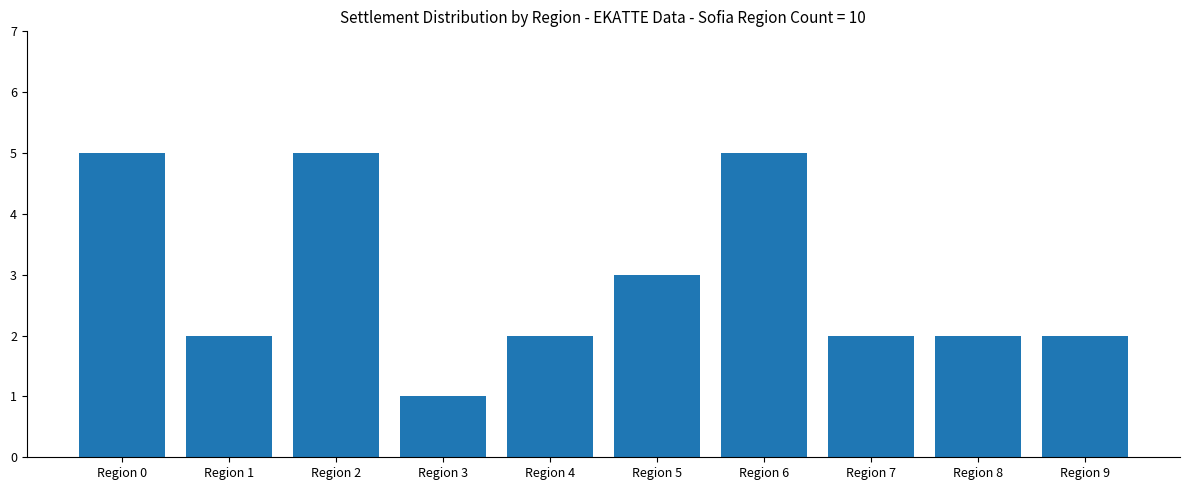

Between Region 8 and Region 2, which is larger?

Region 2